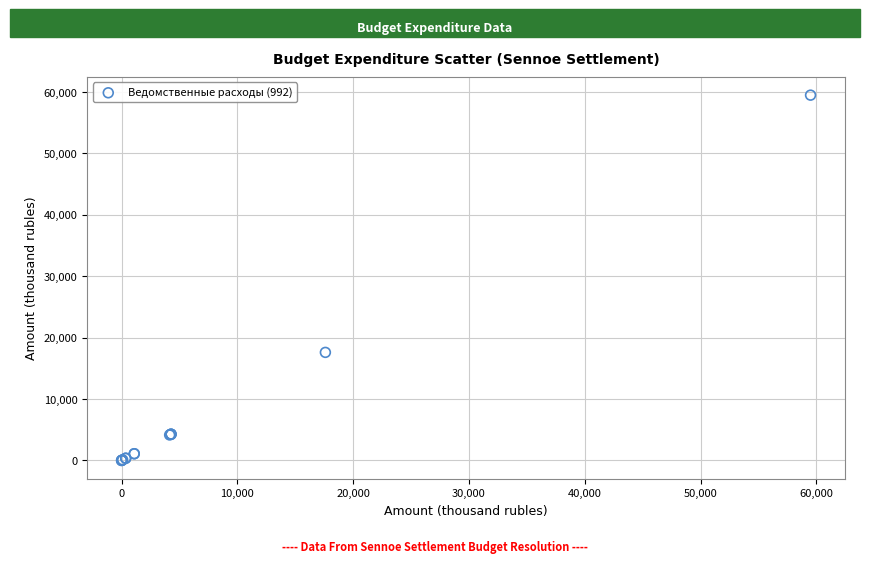

What Y value in the scatter plot is closest to 29749?

17600.3